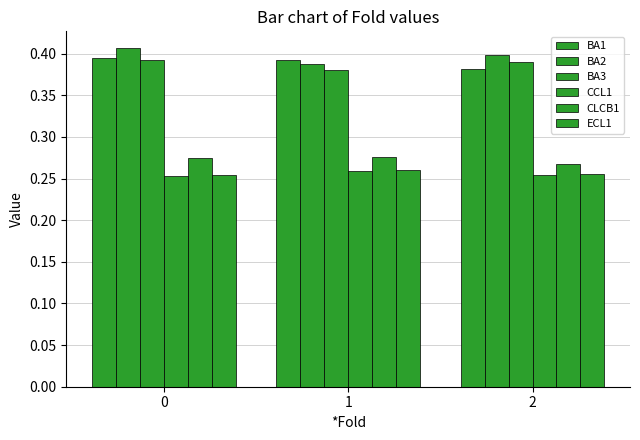

What is the greatest value displayed?

0.4